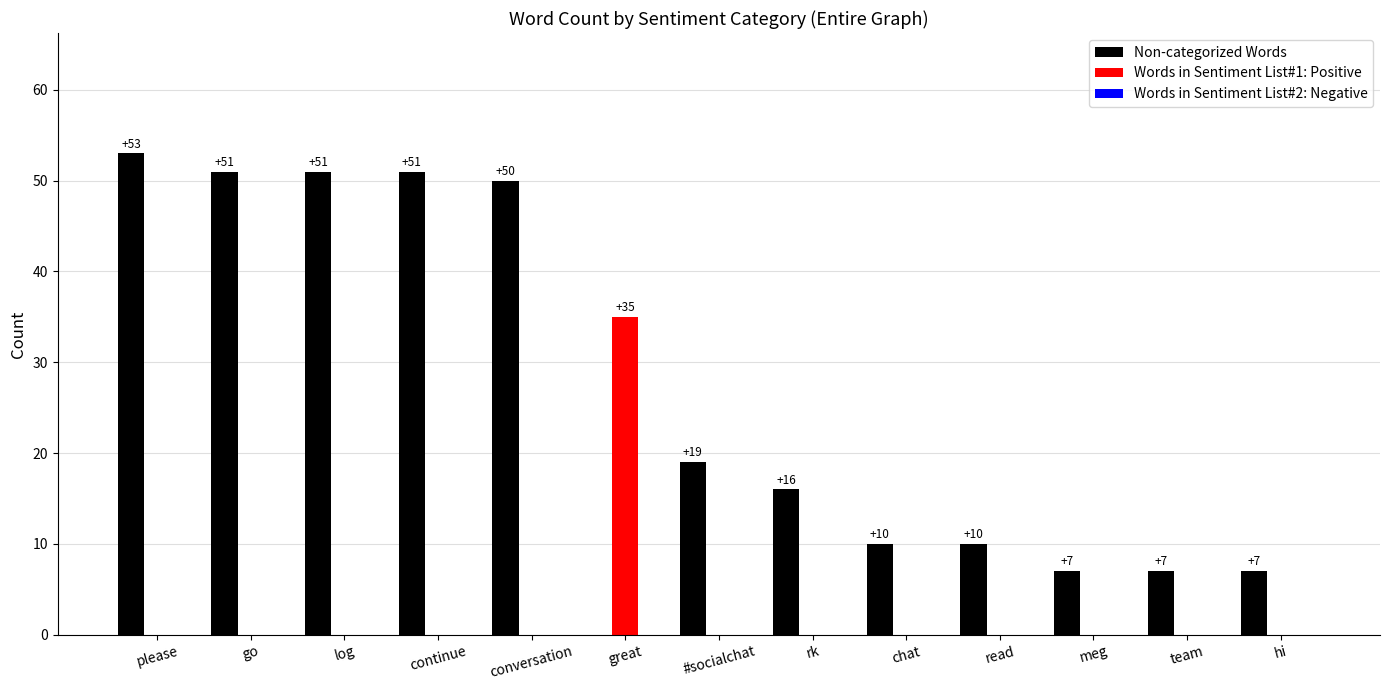

Where is Non-categorized Words nearest to the value 26?

#socialchat